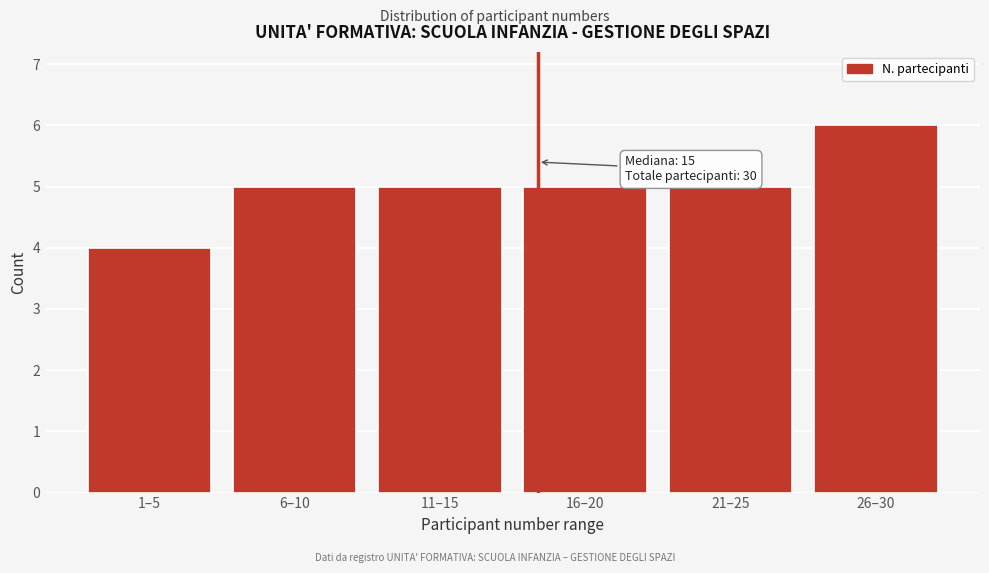

Reading left to right, extract all data points from this chart.

4	5	5	5	5	6